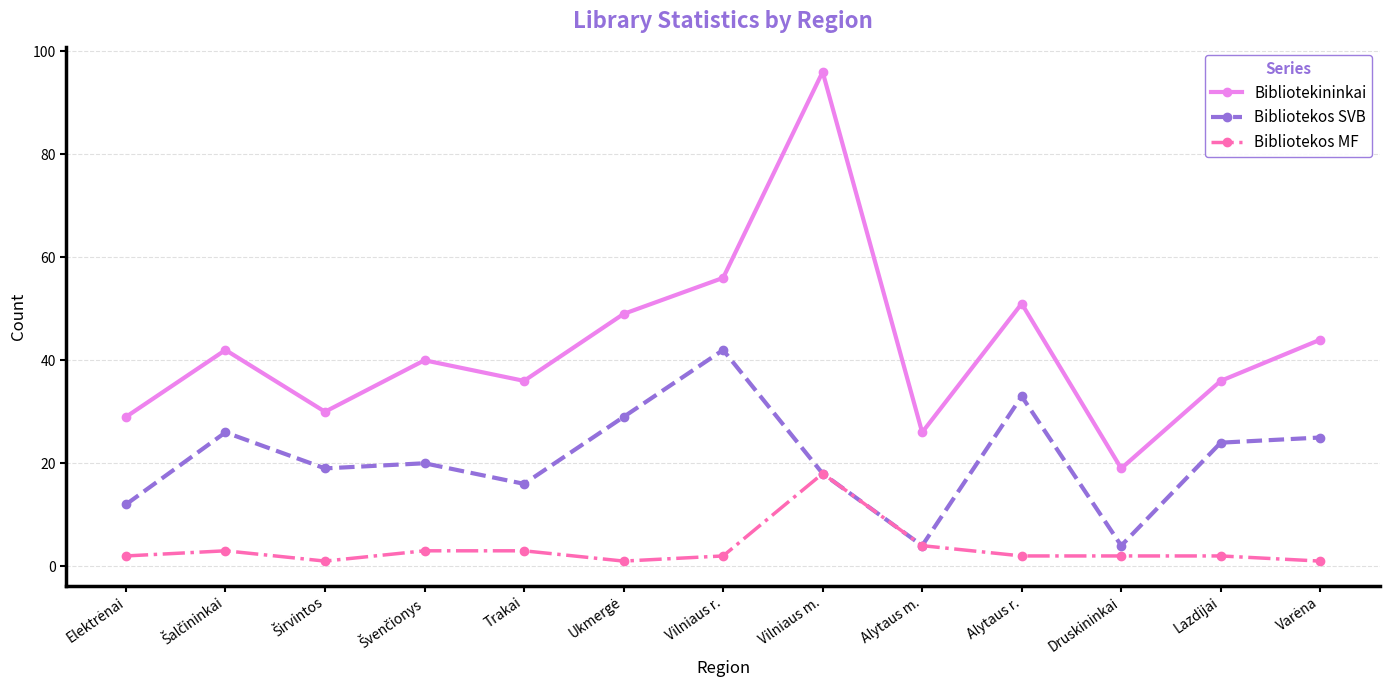

What is the sum of the Bibliotekos MF values at Druskininkai and Trakai?

5